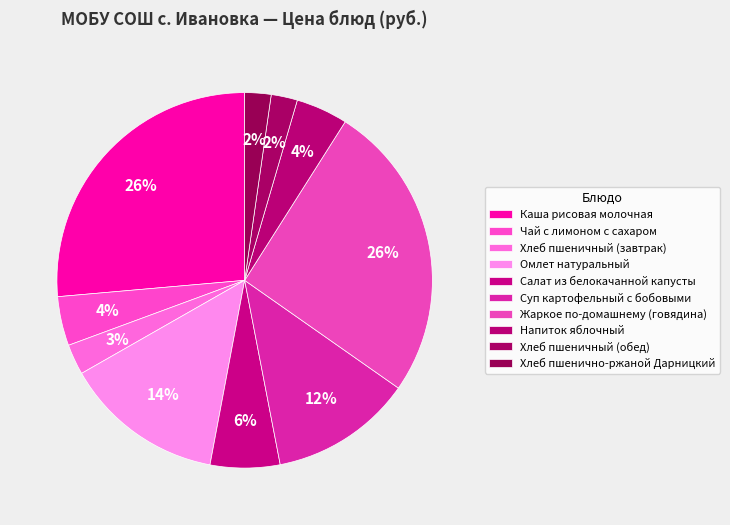

Count the number of slices in the pie.

10